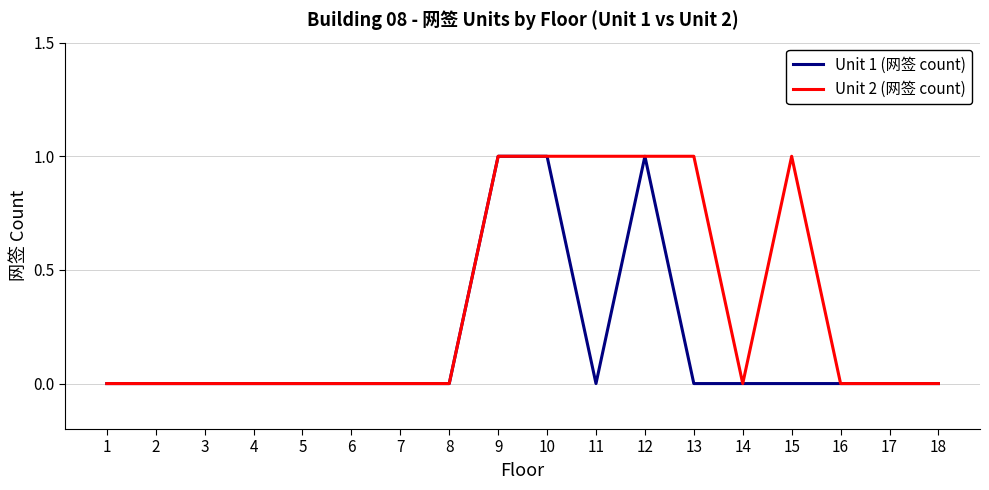

The value of Unit 1 (网签 count) at 10 is 0. True or false?

False